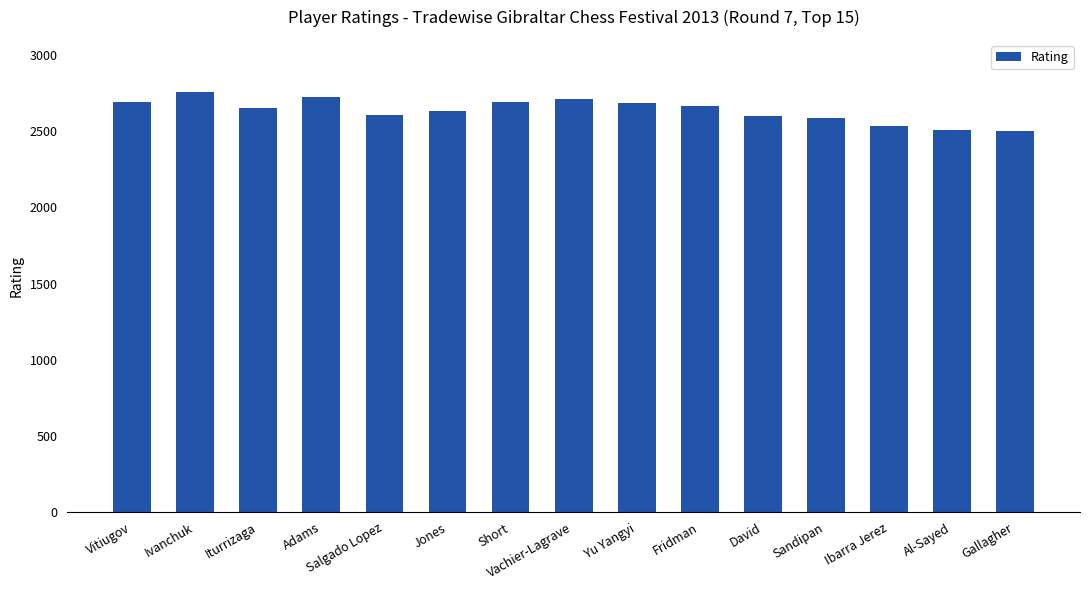

Is it true that the value at David is 4431?

False